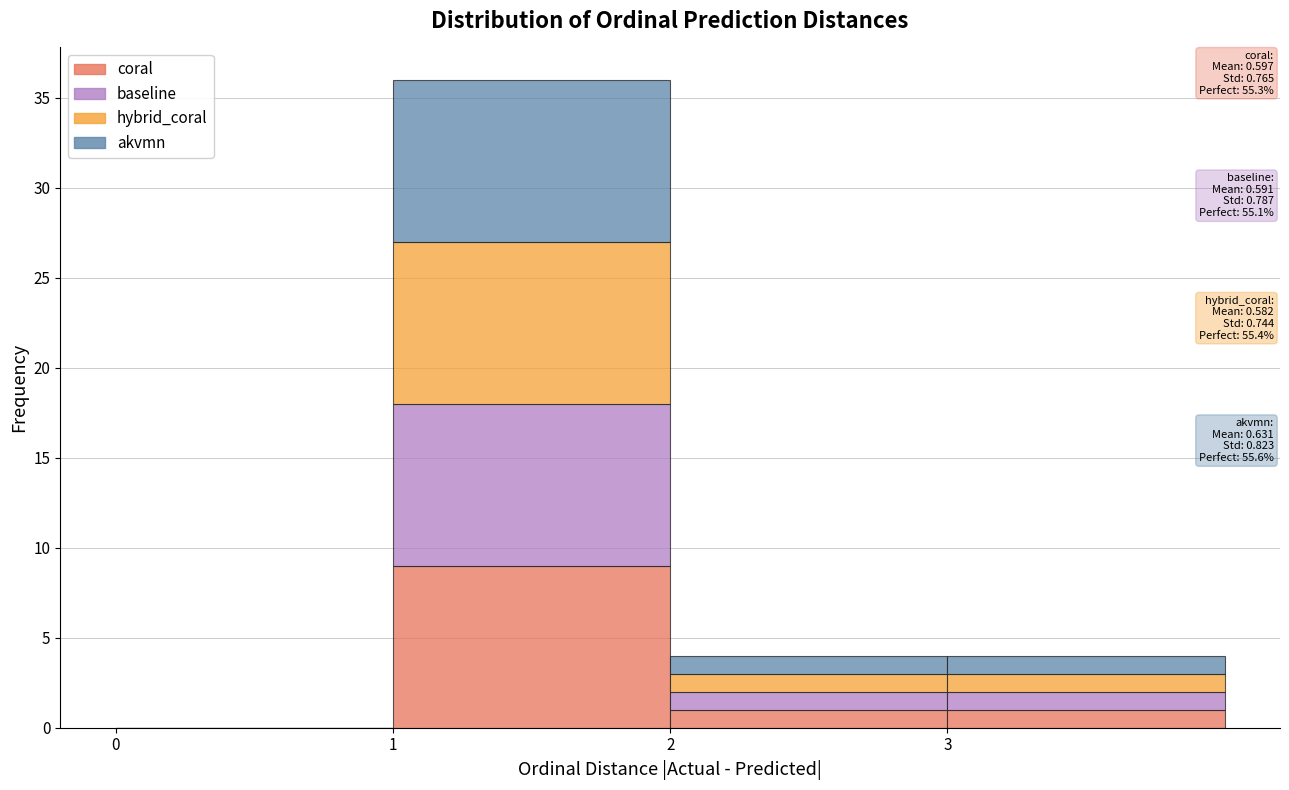

Which range on the x-axis has the tallest stacked bar (by total height)?

1 to 2